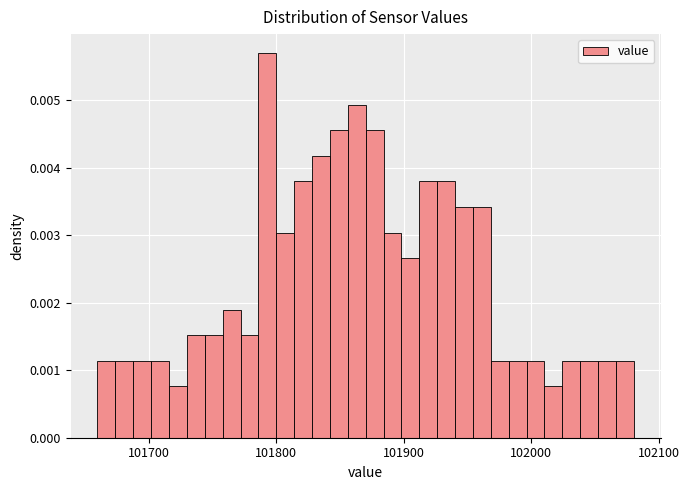

Around what value on the x-axis is the tallest bar? Give the approximate position of its centre, as read against the axis.

101790